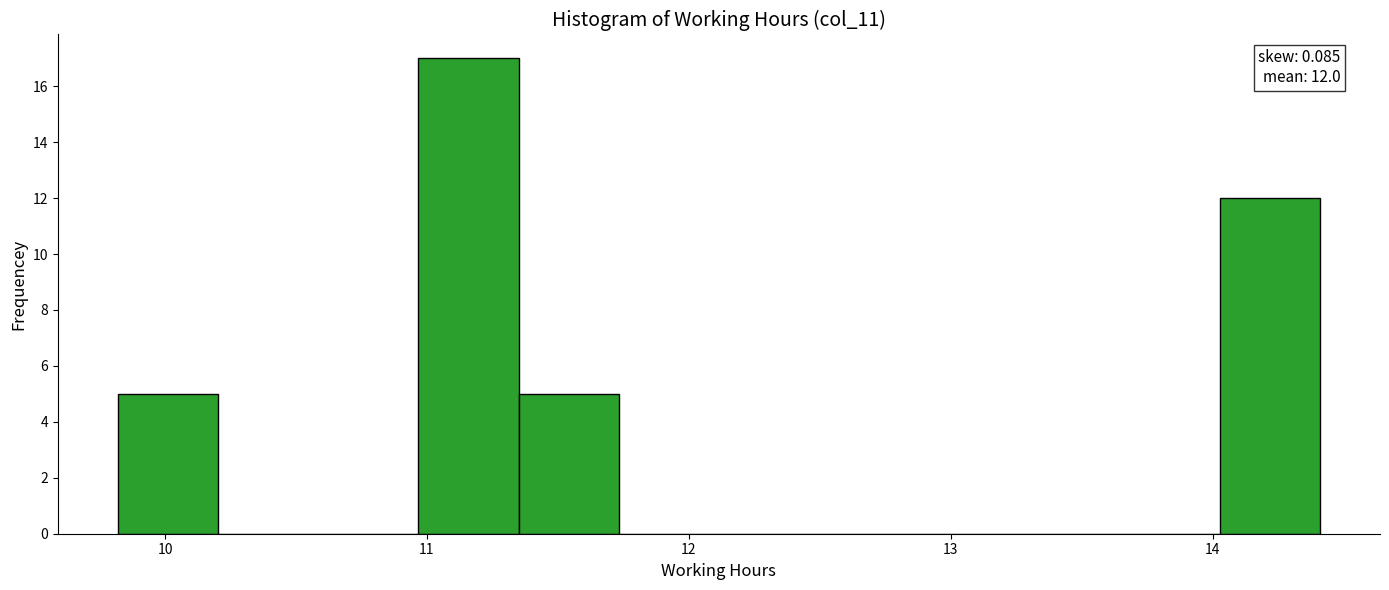

Around what value on the x-axis is the tallest bar? Give the approximate position of its centre, as read against the axis.

11.2